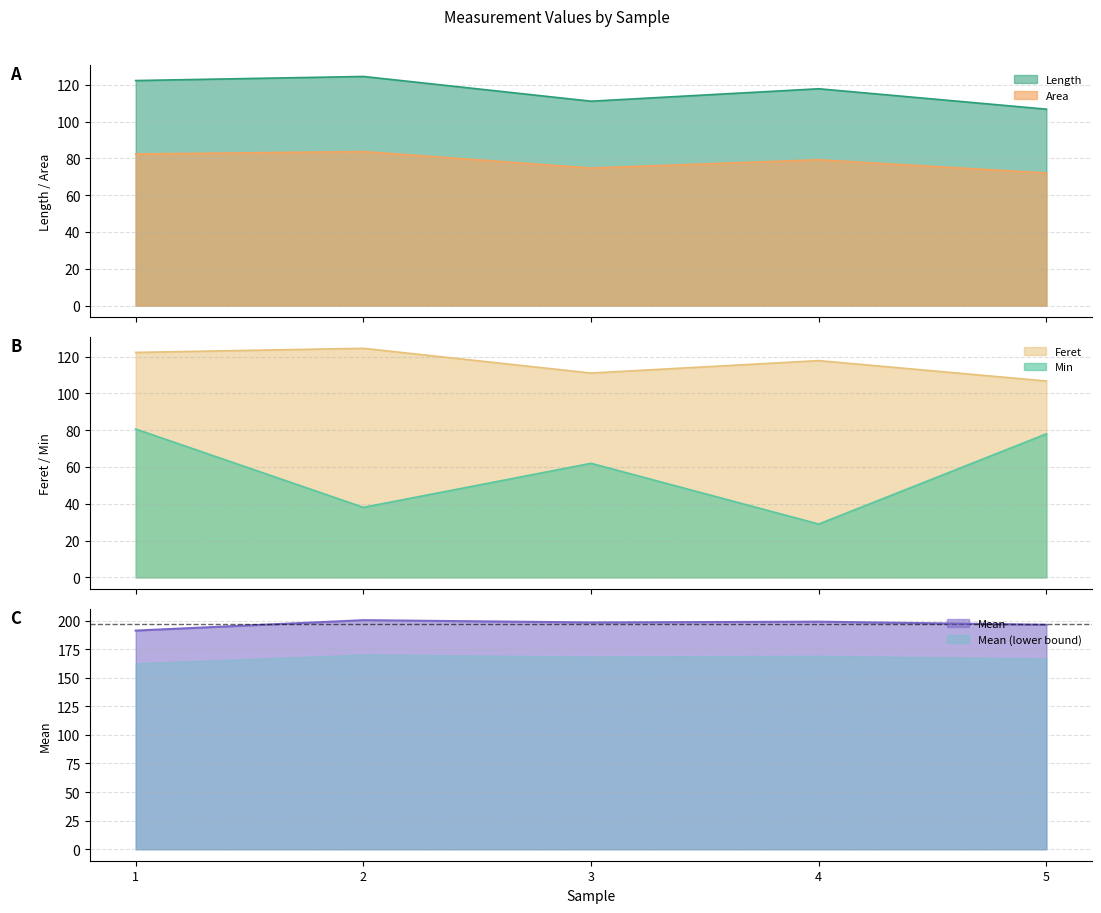

Read the Feret value at 2.

124.5